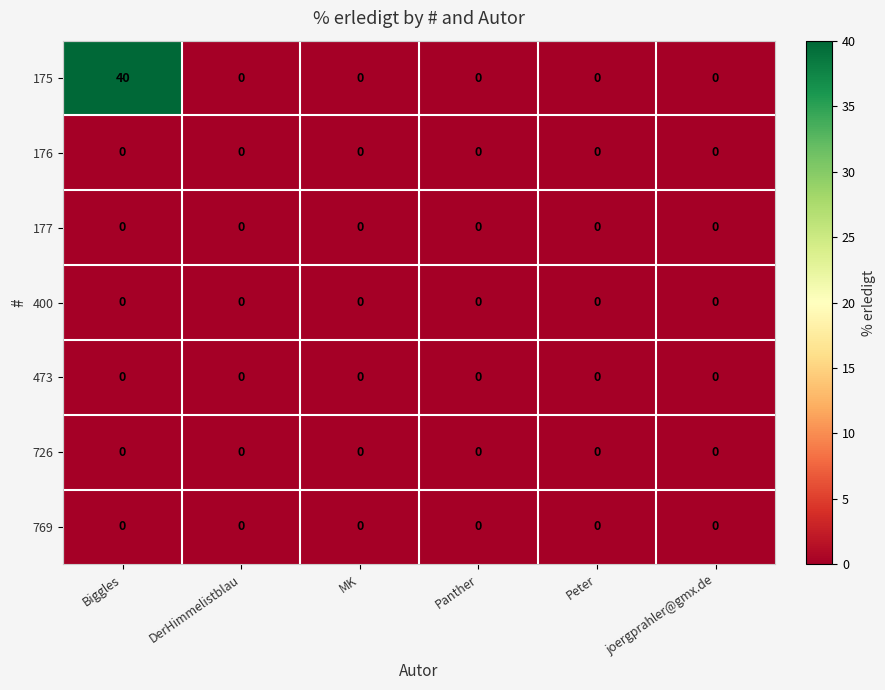

Which series has the largest range (max minus min)?

175